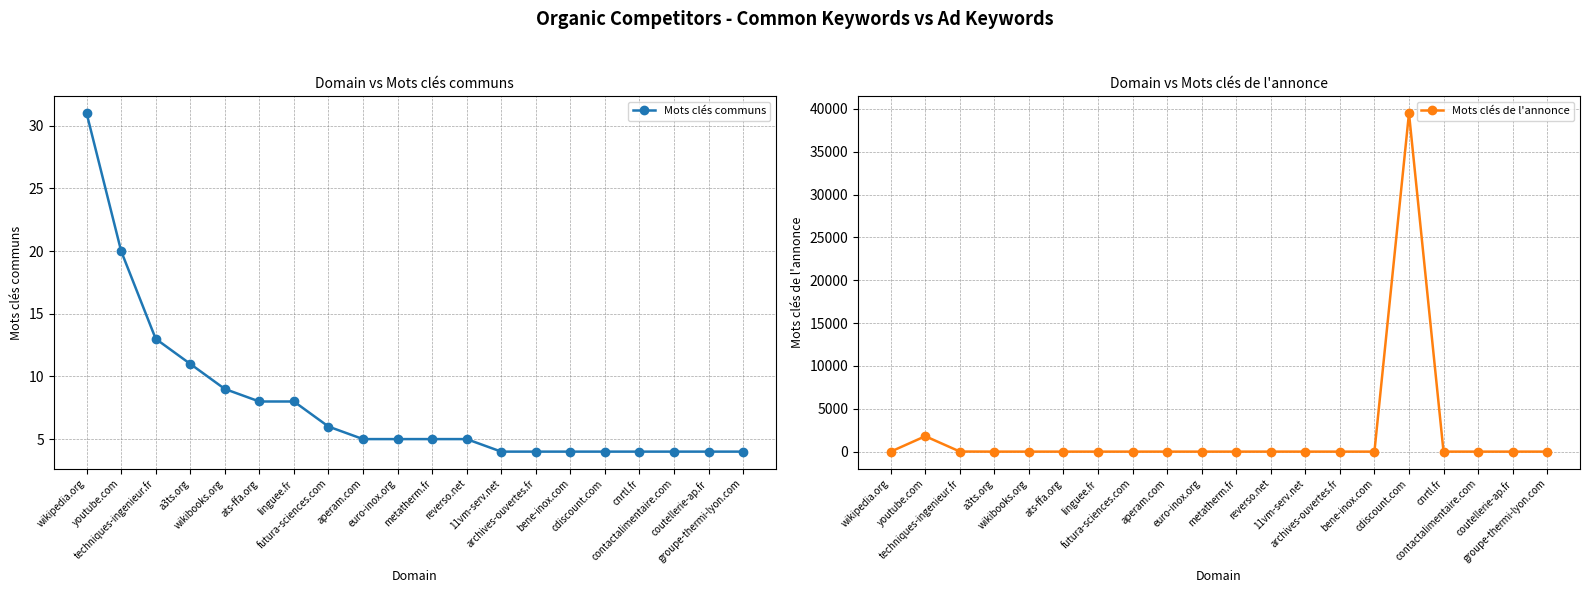

Does the chart have visible grid lines?

Yes